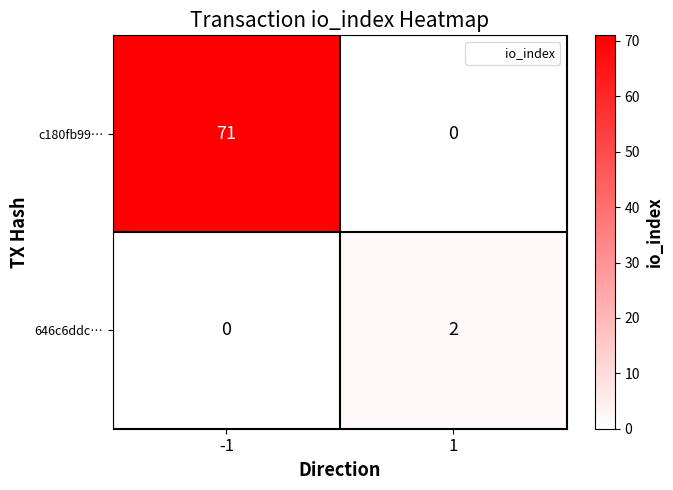

At how many categories does at least one series exceed 35?

1